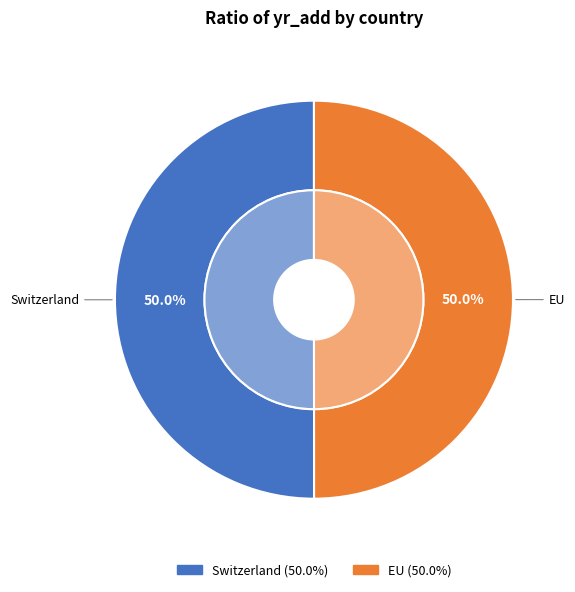

The EU slice represents 50% of the pie. True or false?

True